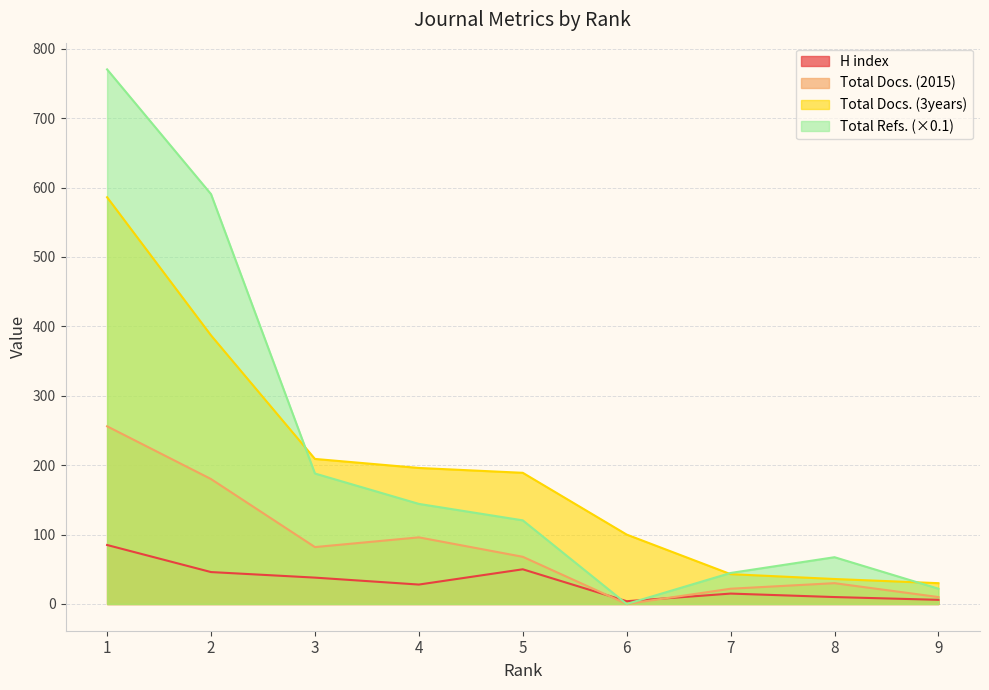

What is the total value across all series at 4?

464.2